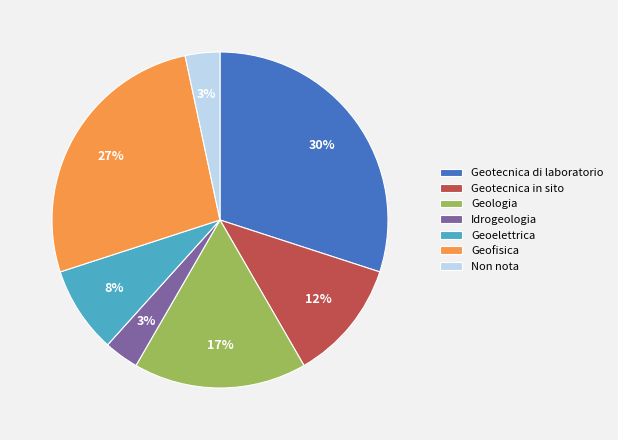

Is there any slice that represents more than half of the pie?

No